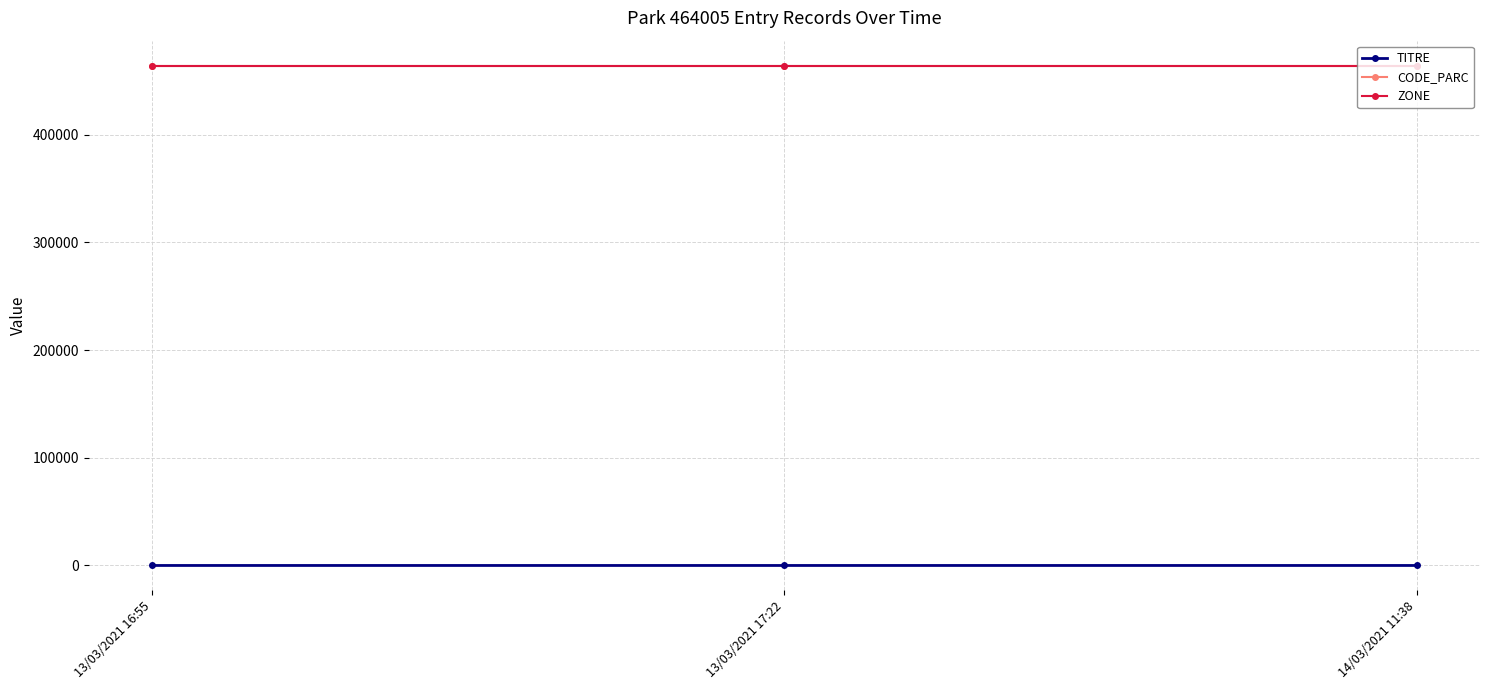

Does the chart have visible grid lines?

Yes